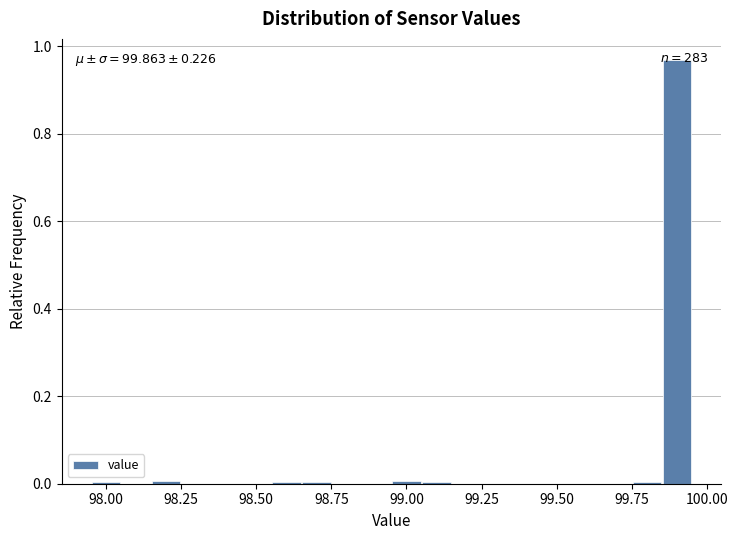

Read against the x-axis, roughly where is the centre of the tallest bar?

99.90